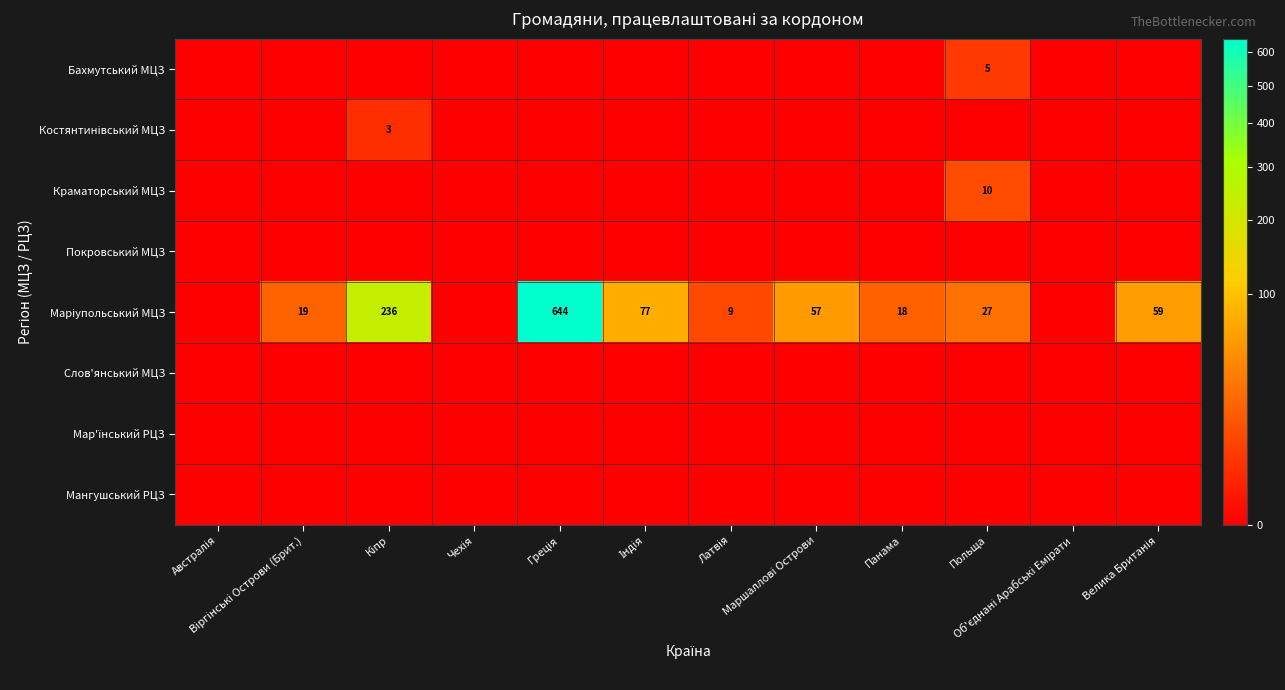

List the labels in order of Краматорський МЦЗ value, smallest first.

Австралія, Віргінські Острови (Брит.), Кіпр, Чехія, Греція, Індія, Латвія, Маршаллові Острови, Панама, Об'єднані Арабські Емірати, Велика Британія, Польща